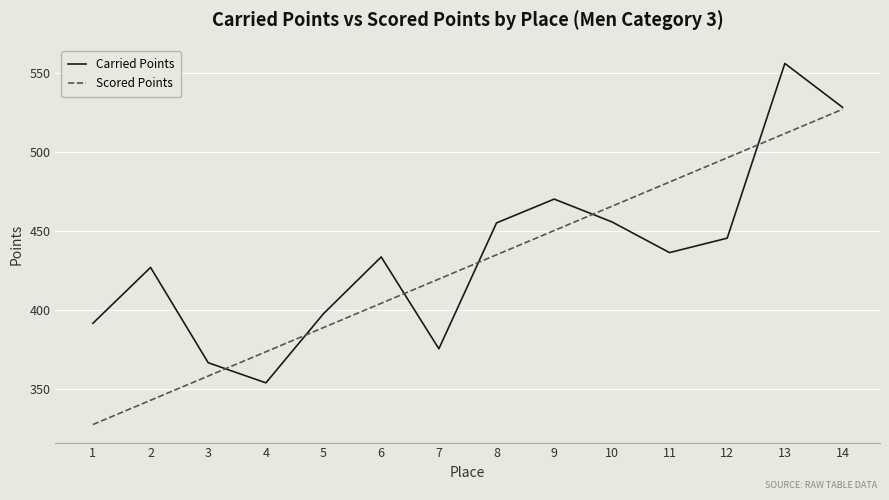

What is the difference between the highest and lowest values at 5?

8.8